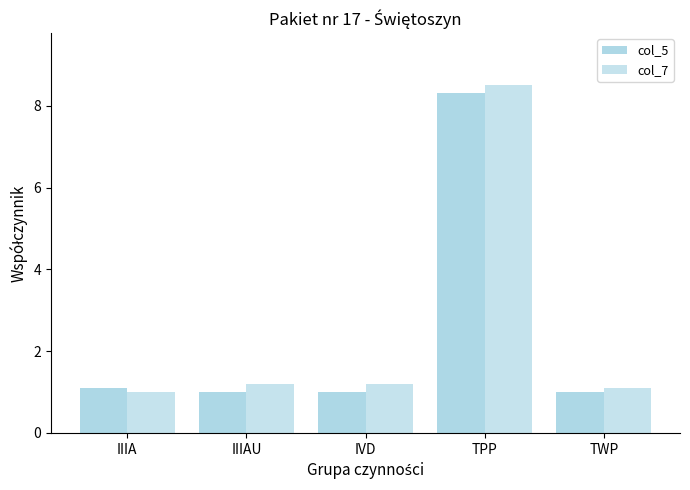

What is the average value of the col_7 series?

2.6